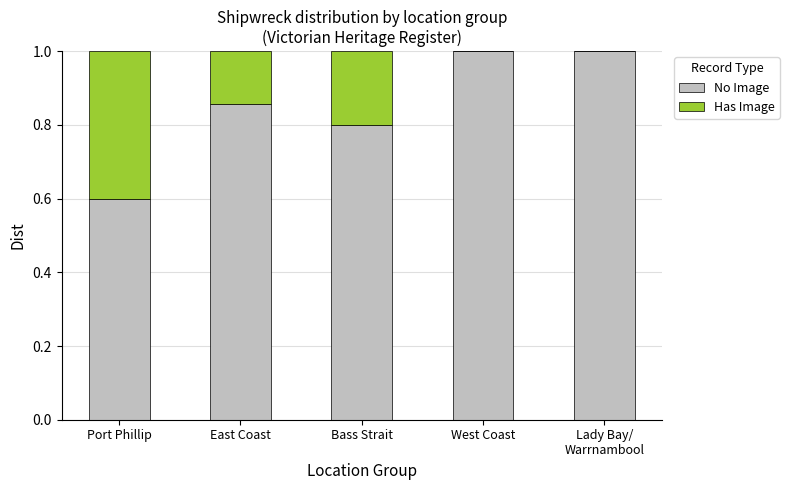

Are the bars horizontal?

No